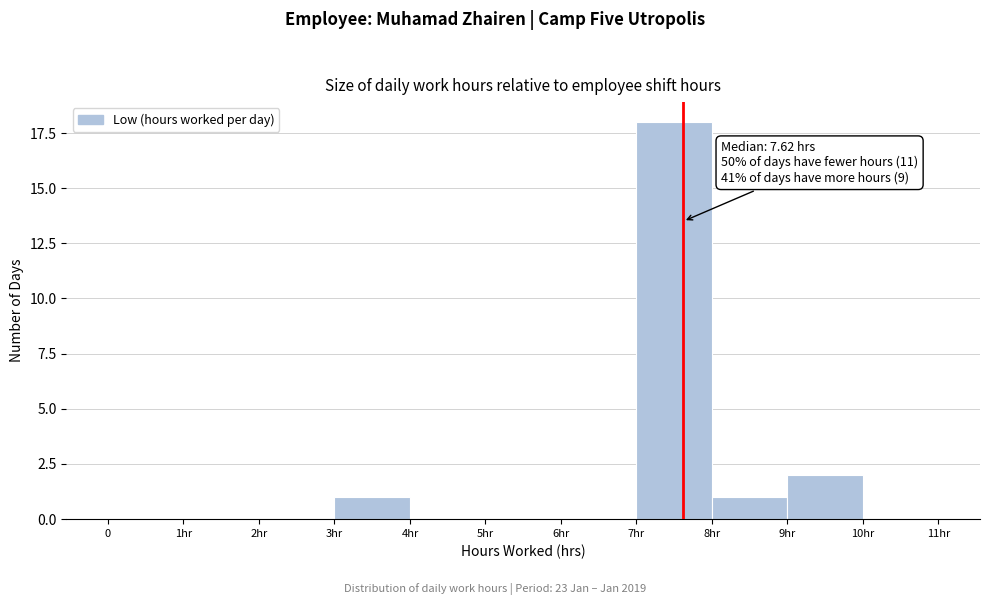

Reading right to left, list all the values displayed in this chart.

10hr=0	9hr=2	8hr=1	7hr=18	6hr=0	5hr=0	4hr=0	3hr=1	2hr=0	1hr=0	0=0